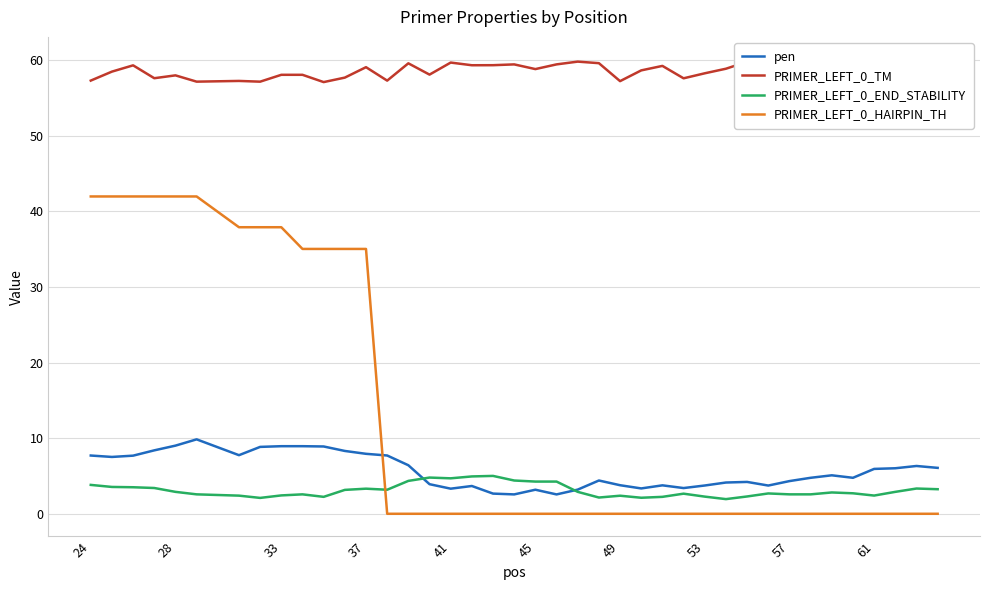

The value of pen at 53 is 3.7. True or false?

True